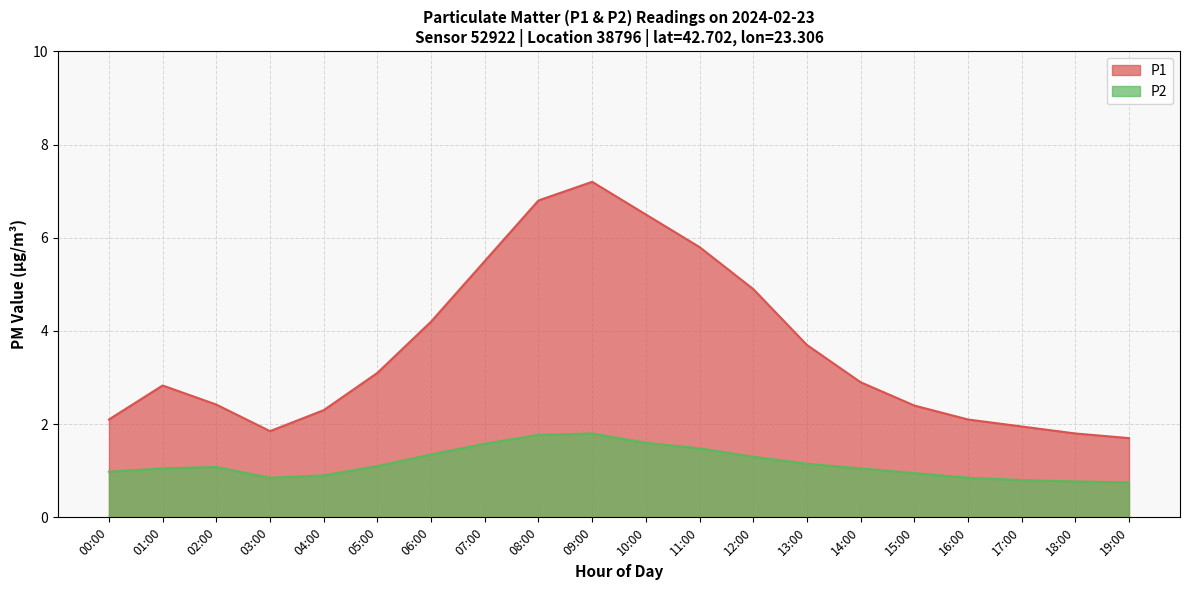

How many data points does each series have?

20